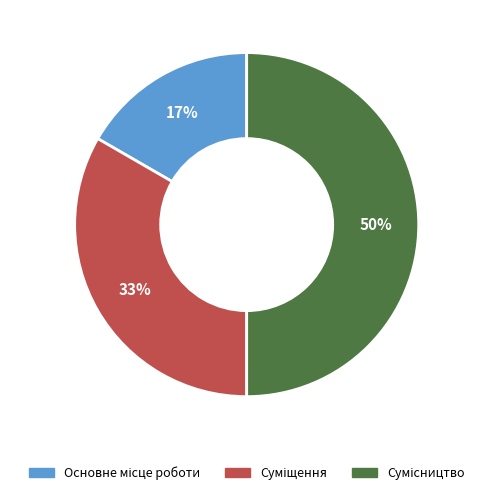

To the nearest percent, what is the difference between the largest and smallest slice percentages?

33%